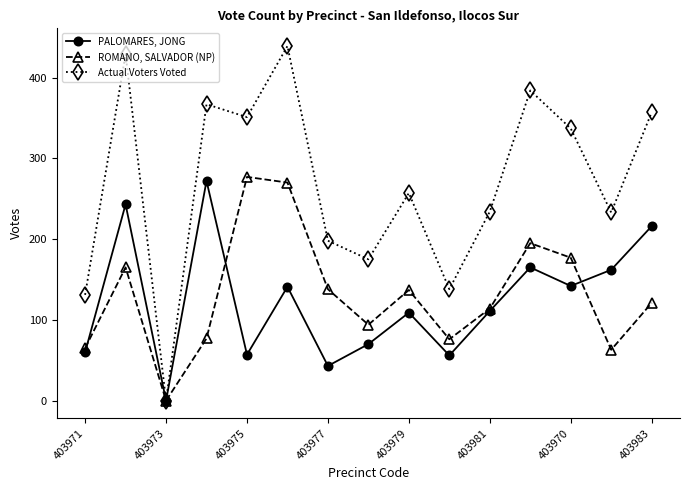

True or false: ROMANO, SALVADOR (NP) has more than 0 interior local peaks.

True